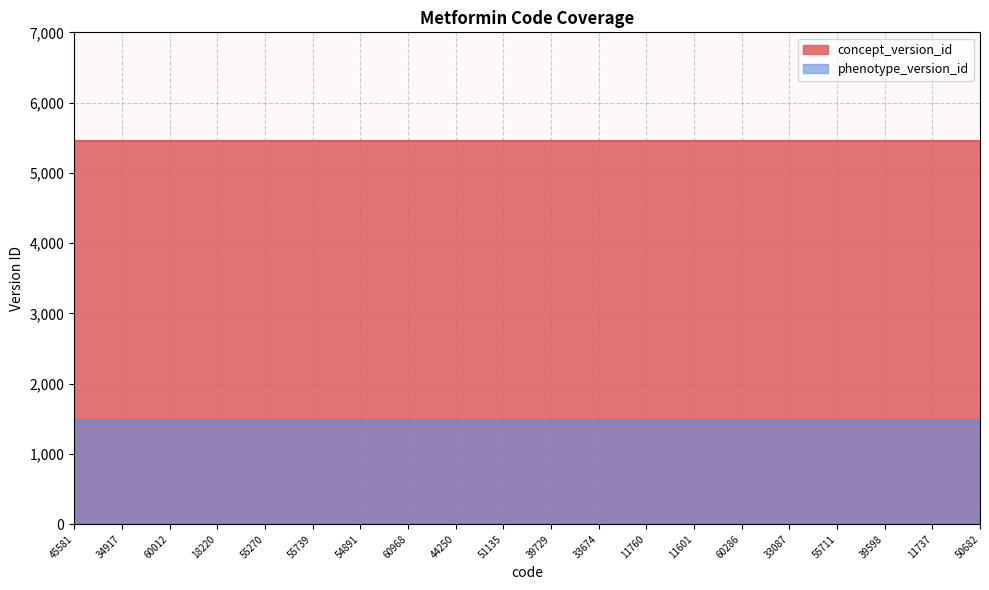

The value of concept_version_id at 11601 is 9415. True or false?

False